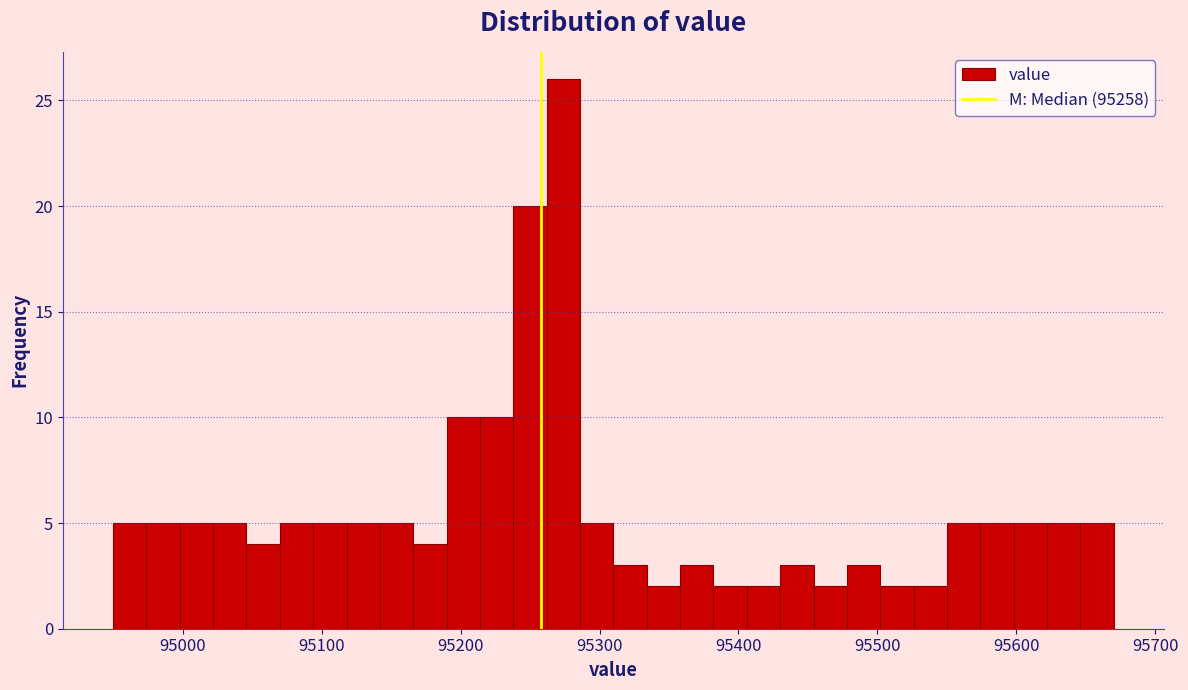

Around what value on the x-axis is the tallest bar? Give the approximate position of its centre, as read against the axis.

95270